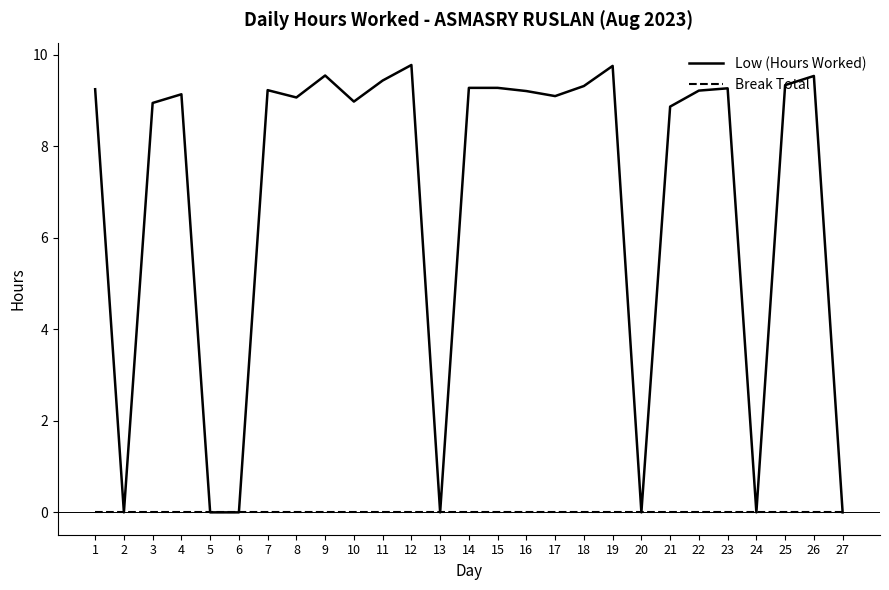

How many distinct data groups are displayed?

2